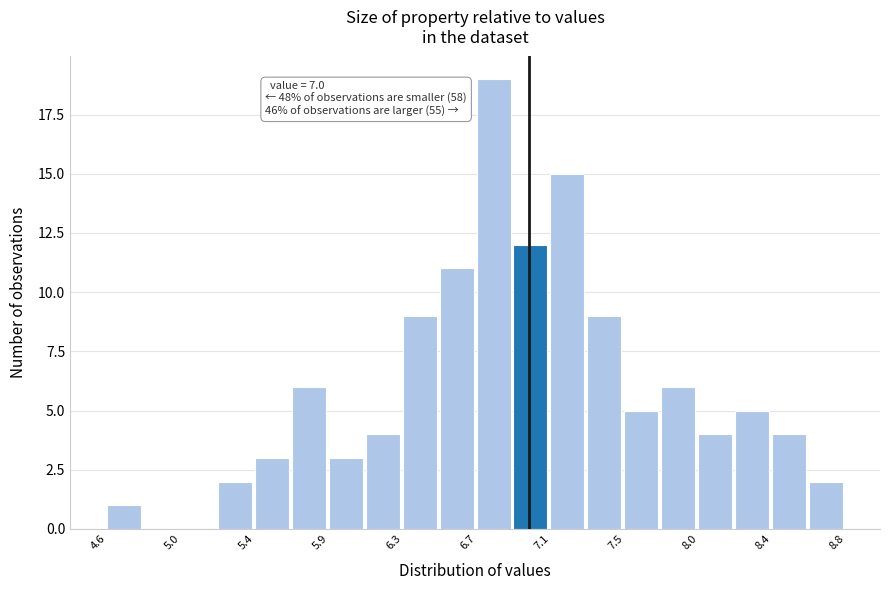

Over which range of the x-axis is the bar tallest?

6.70 to 6.91